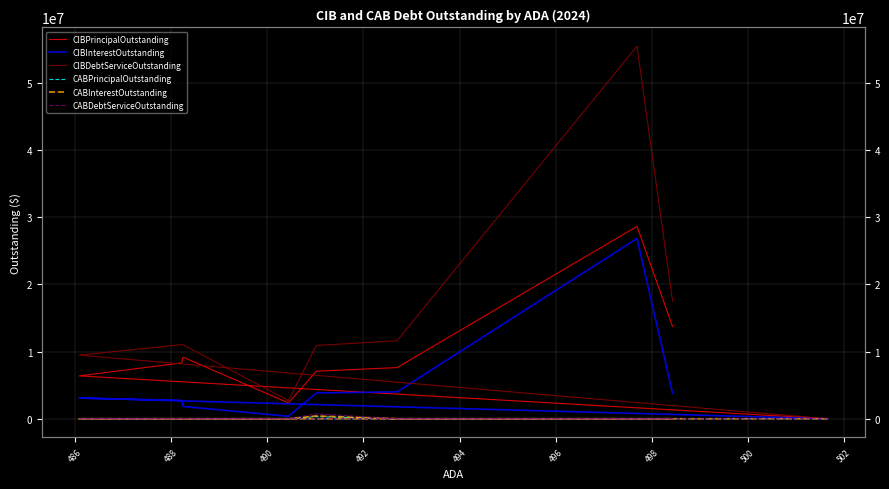

Rank the series by their maximum value, from highest to lowest.

CIBDebtServiceOutstanding, CIBPrincipalOutstanding, CIBInterestOutstanding, CABDebtServiceOutstanding, CABInterestOutstanding, CABPrincipalOutstanding